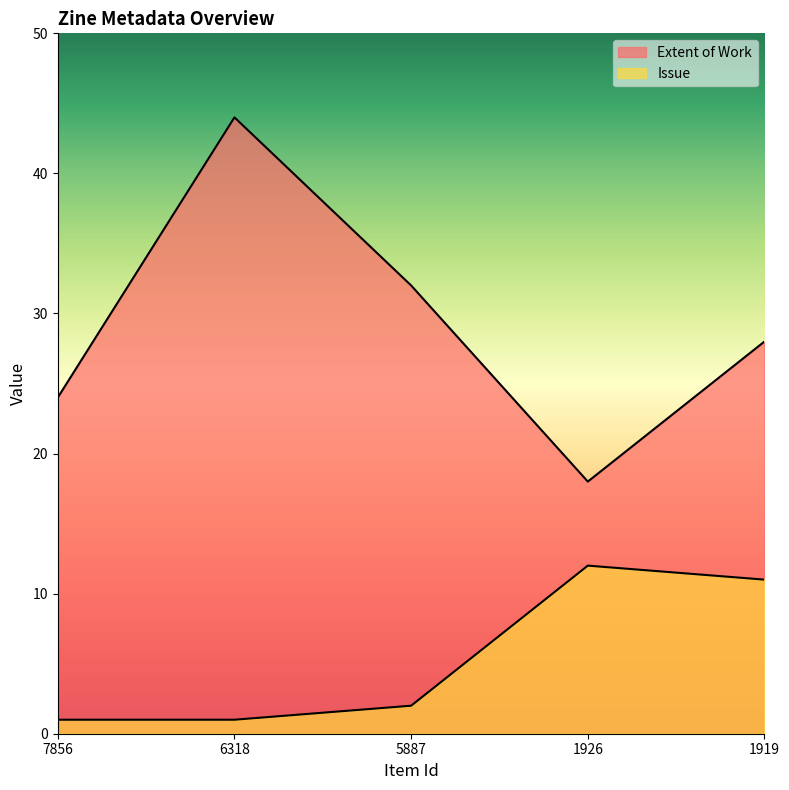

List the labels in order of Issue value, largest first.

1926, 1919, 5887, 7856, 6318